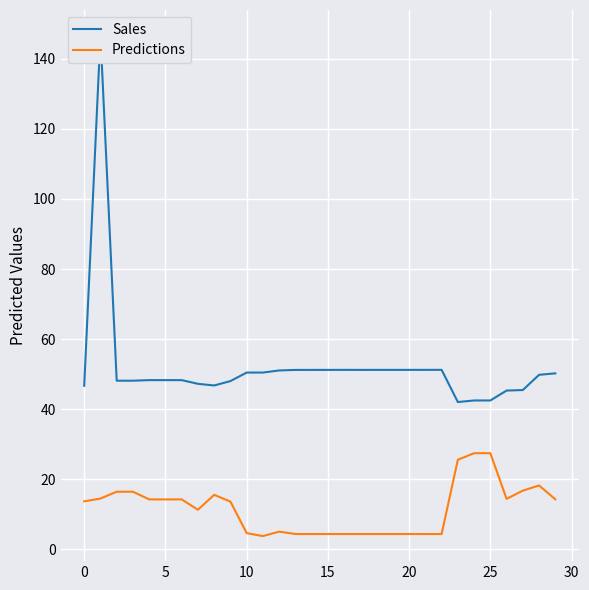

What is the sum of all Sales values?

1558.9